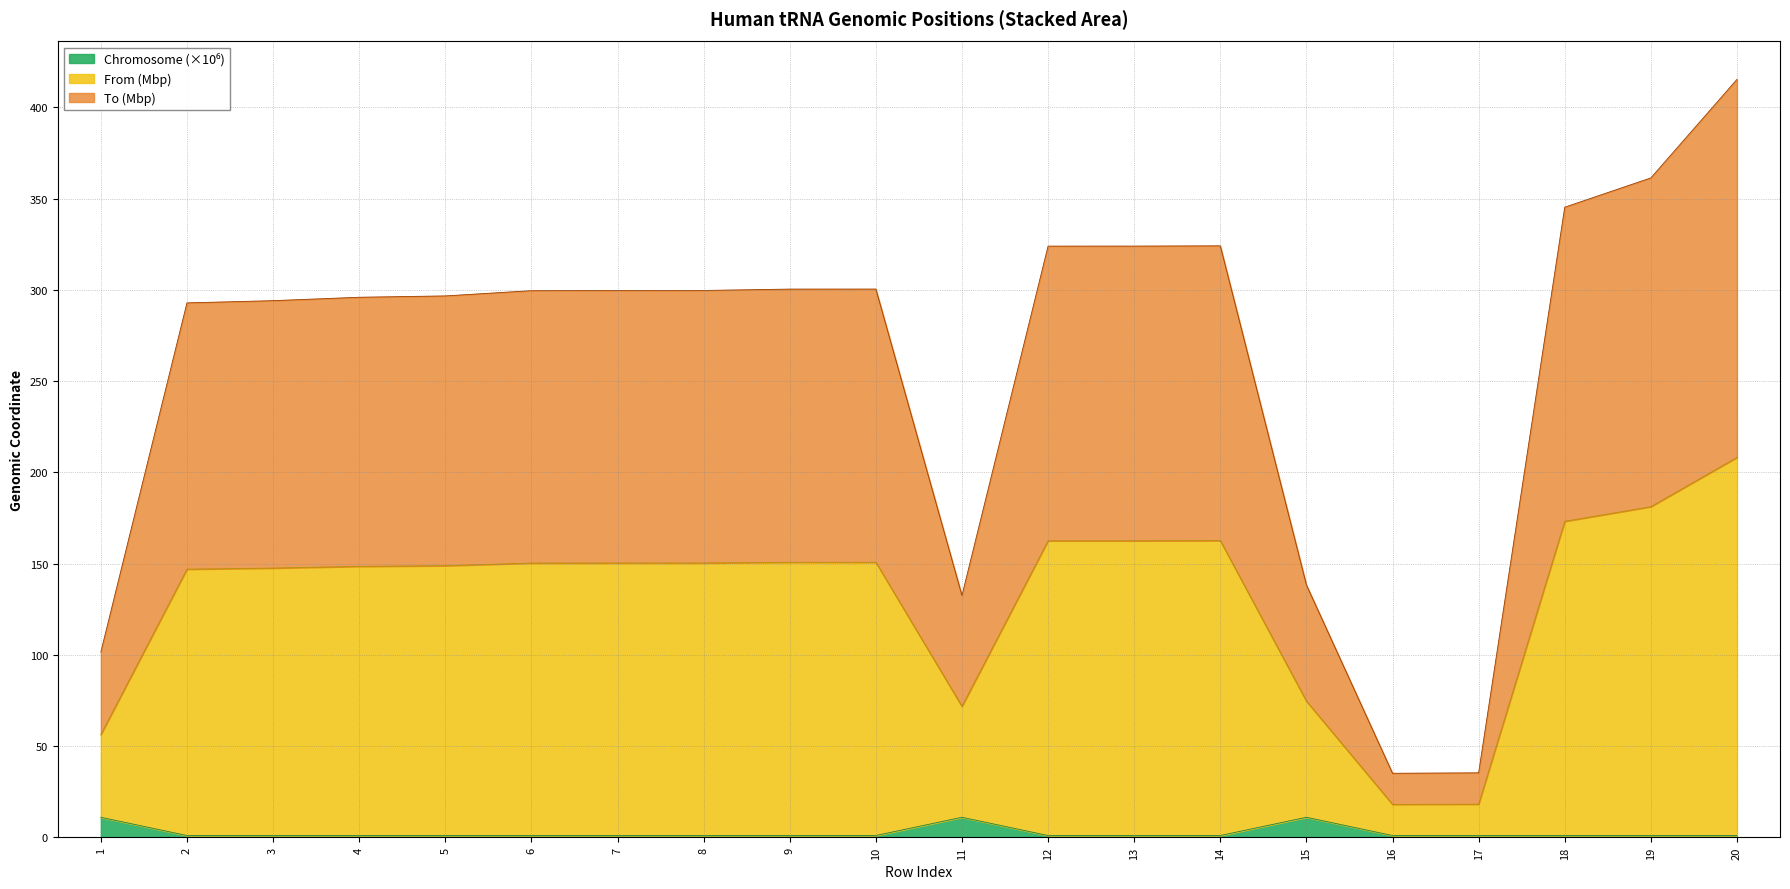

Between 20 and 11, which is larger?

11